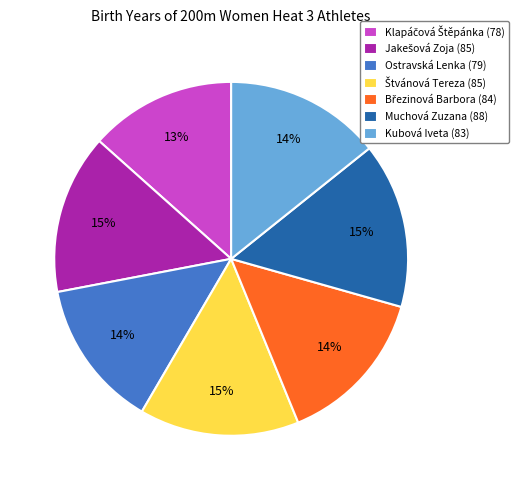

To the nearest percent, what is the average slice percentage?

14%